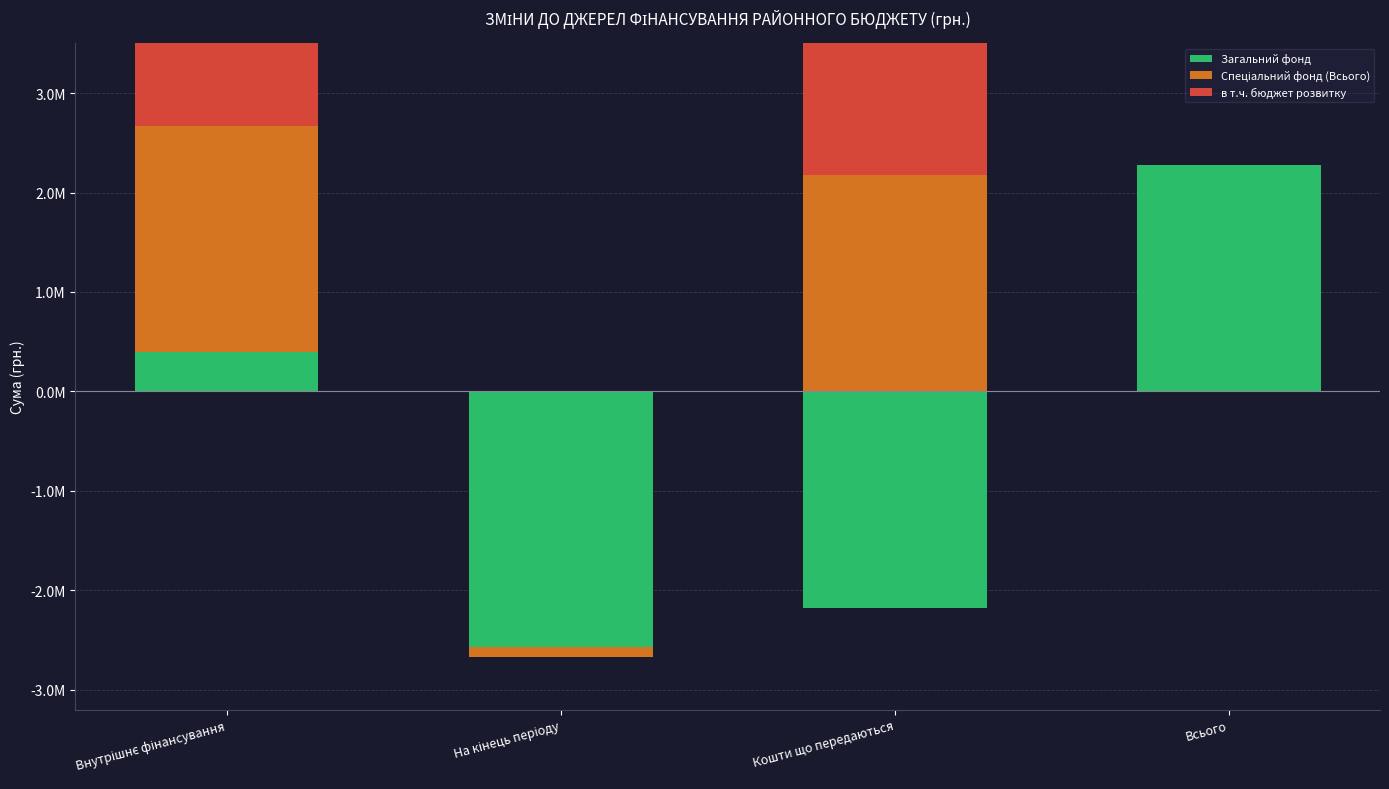

Which series changed the most between На кінець періоду and Кошти що передаються?

Спеціальний фонд (Всього)